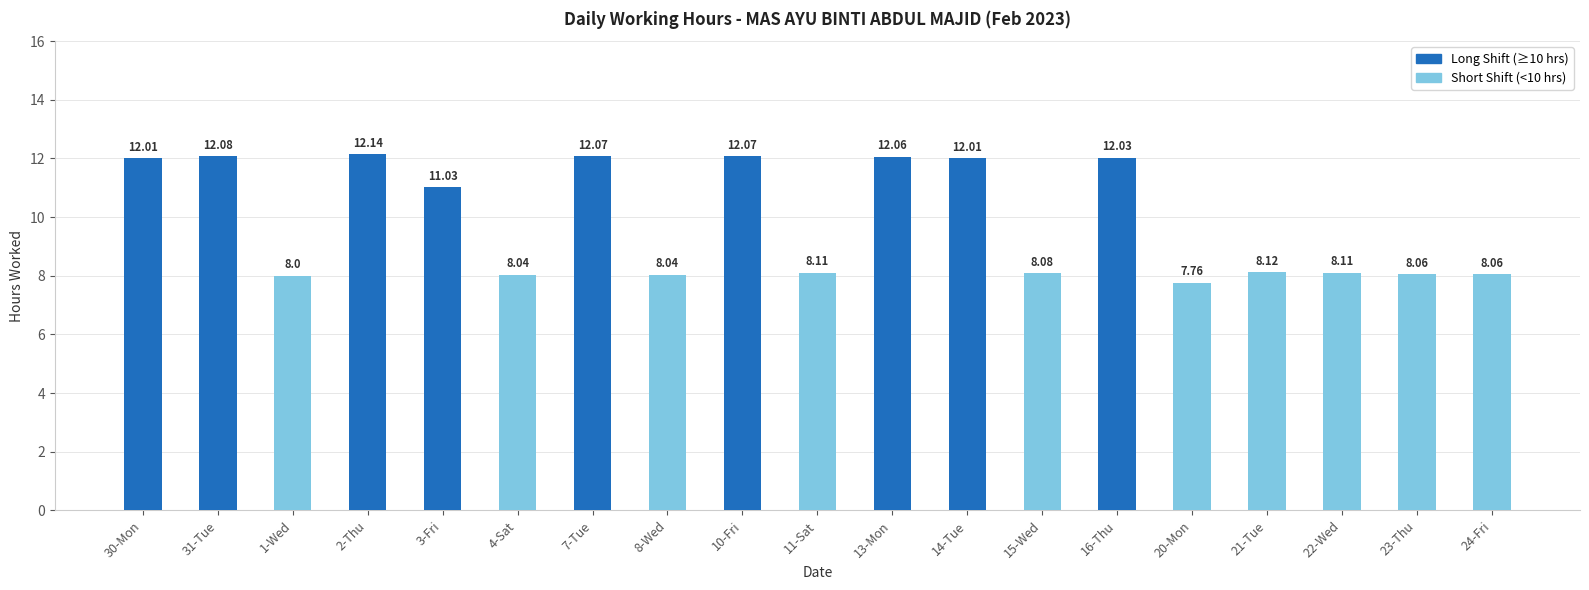

True or false: the data shows 18.9 at 30-Mon.

False